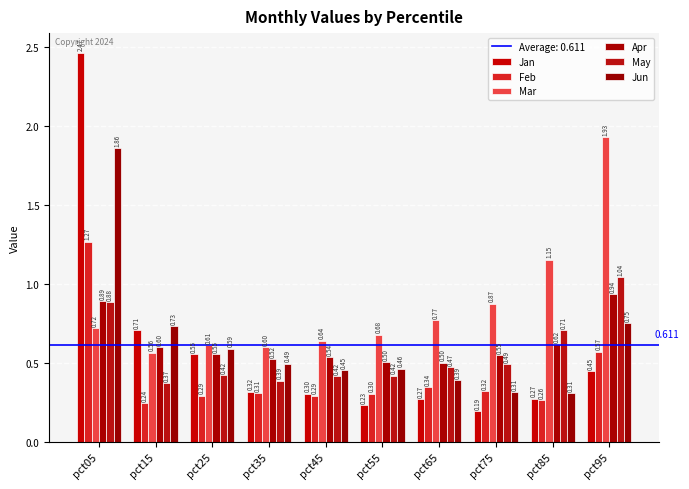

Which has a higher value, pct55 or pct05?

pct05